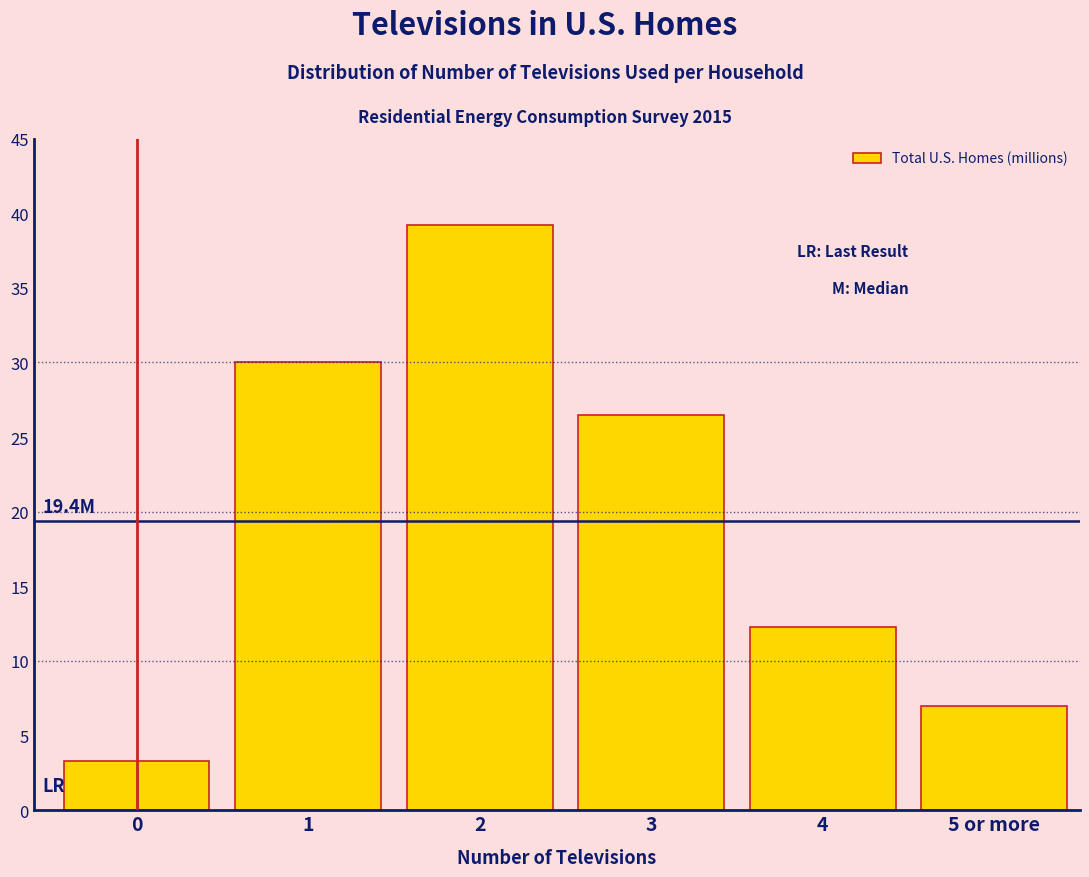

Reading right to left, list all the values displayed in this chart.

7.0	12.3	26.5	39.2	30.0	3.3